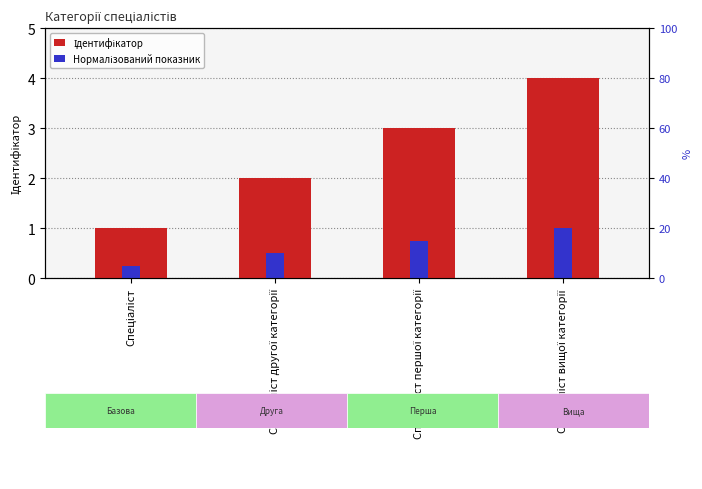

What is the total value across all series at Спеціаліст?

1.2